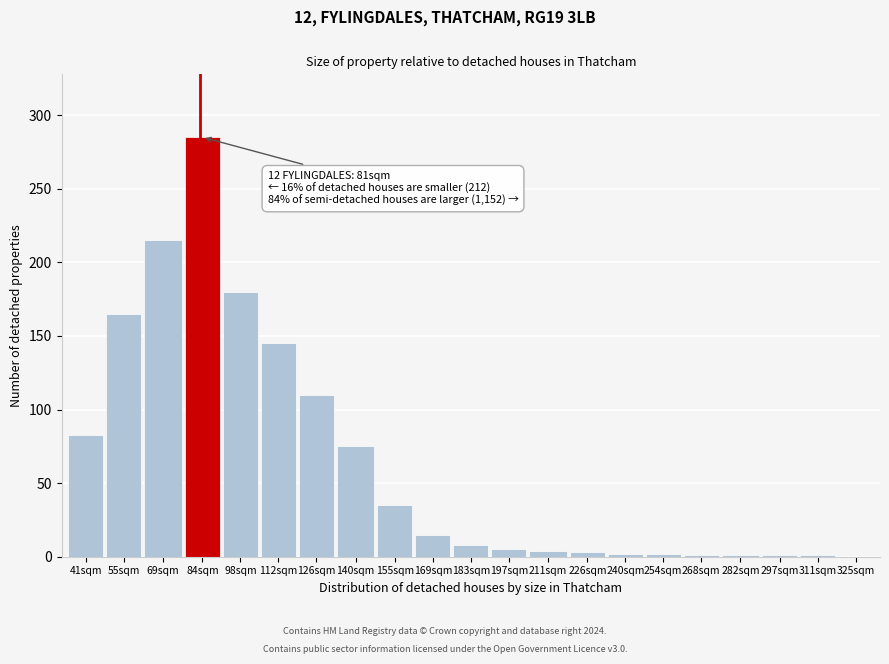

Between 126sqm and 112sqm, which is larger?

112sqm